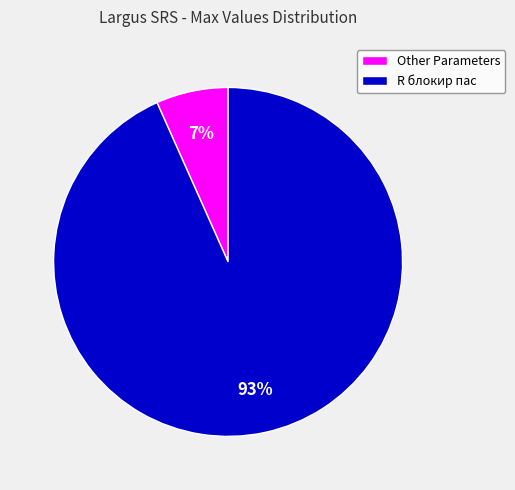

What percentage is the R блокир пас slice, to the nearest percent?

93%